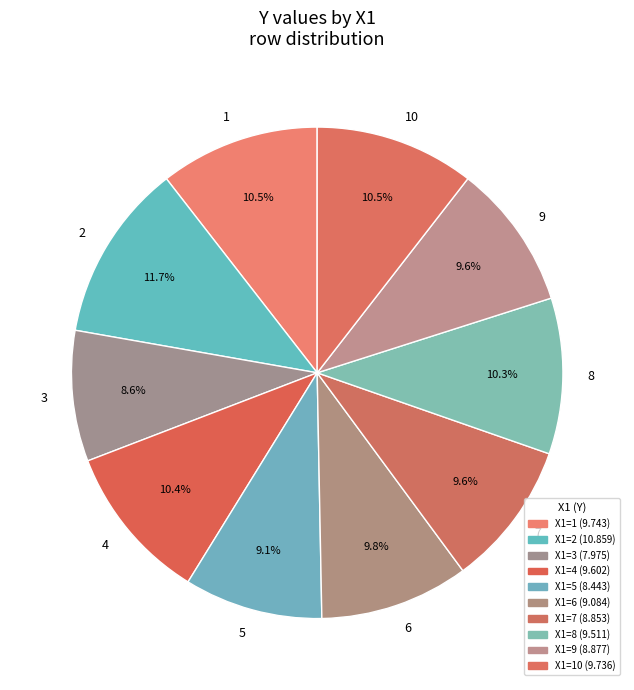

Is there any slice that represents more than half of the pie?

No